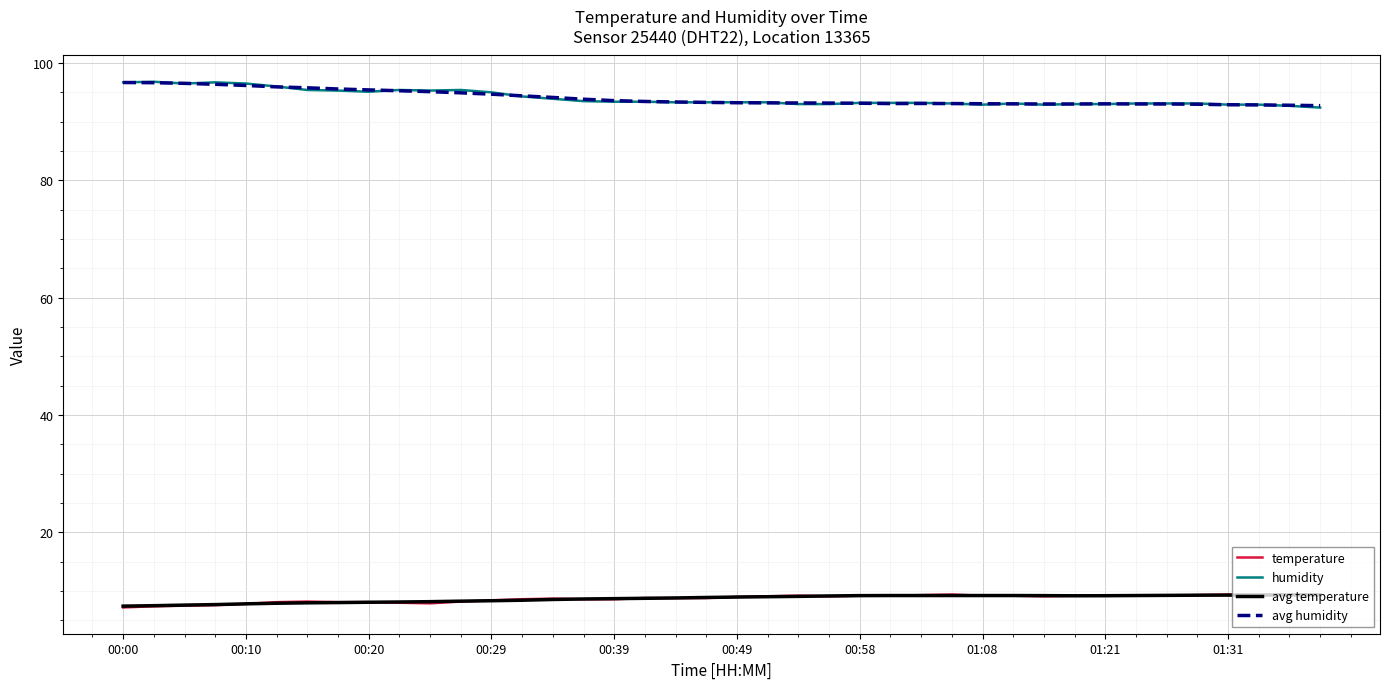

True or false: avg temperature and humidity intersect in this chart.

False